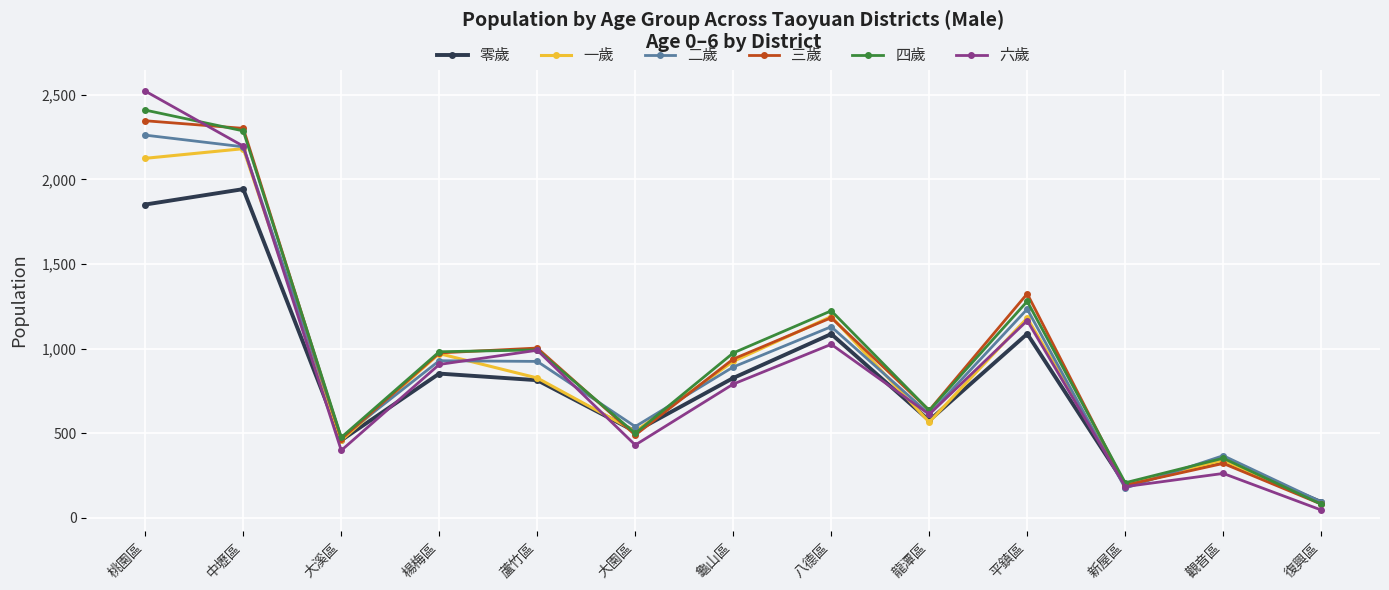

At how many categories does at least one series exceed 416?

10